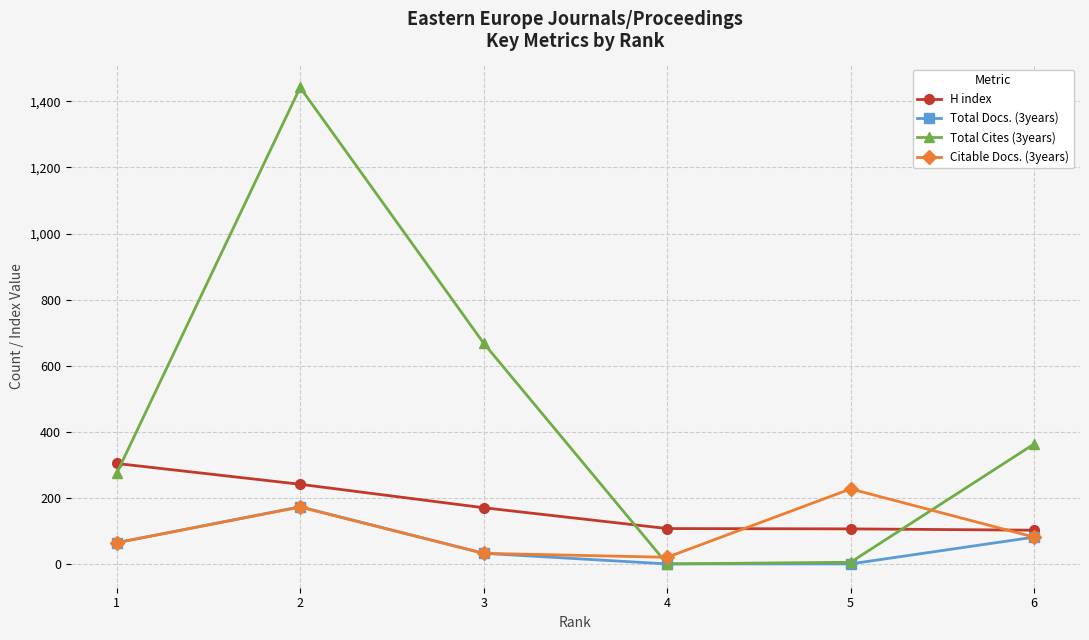

In Total Cites (3years), how many points are lower than both neighbors (excluding endpoints)?

1